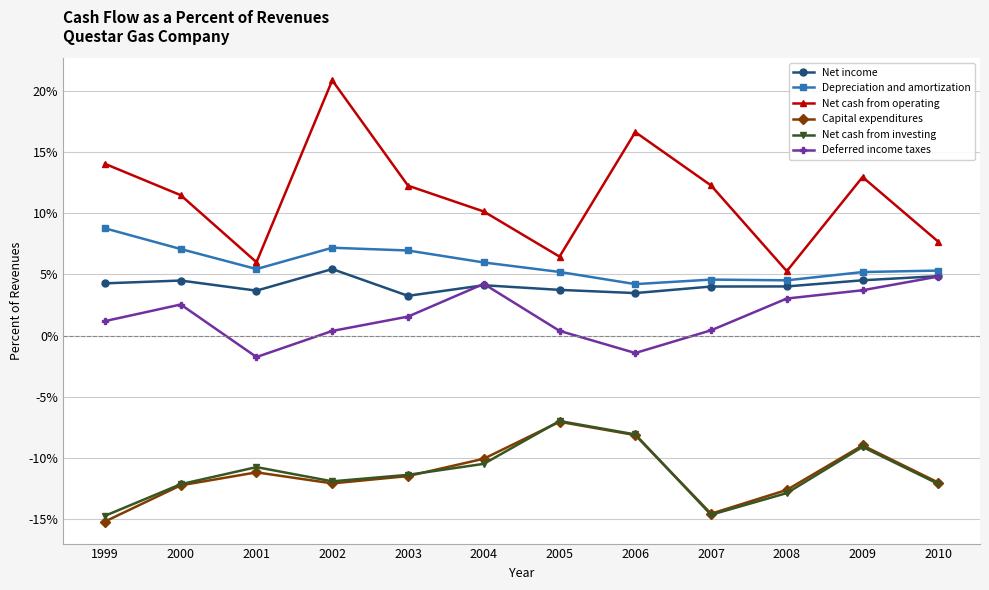

What are all the series names shown in the legend?

Net income, Depreciation and amortization, Net cash from operating, Capital expenditures, Net cash from investing, Deferred income taxes